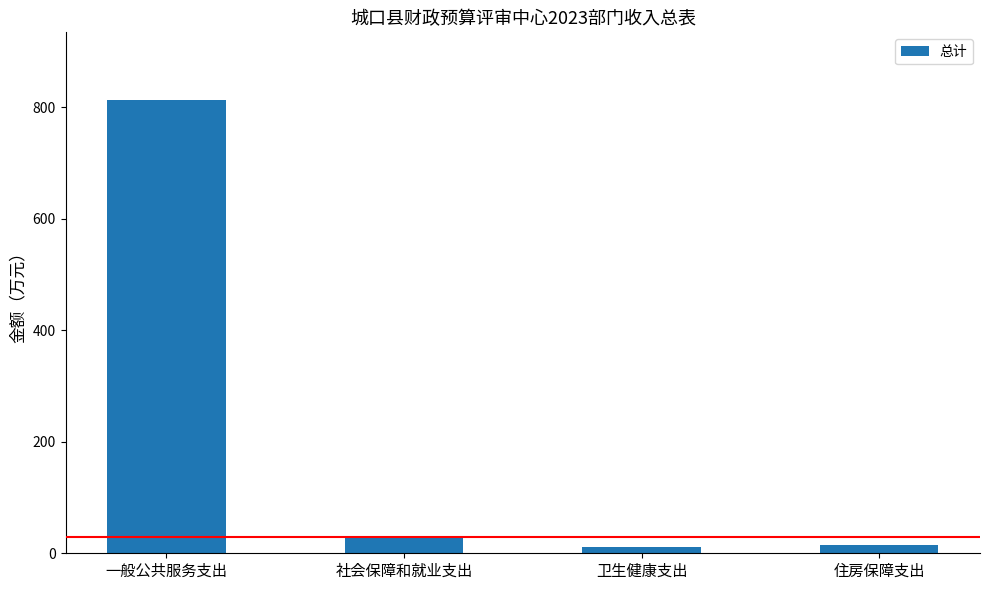

At which category does the chart reach its peak across all series?

一般公共服务支出